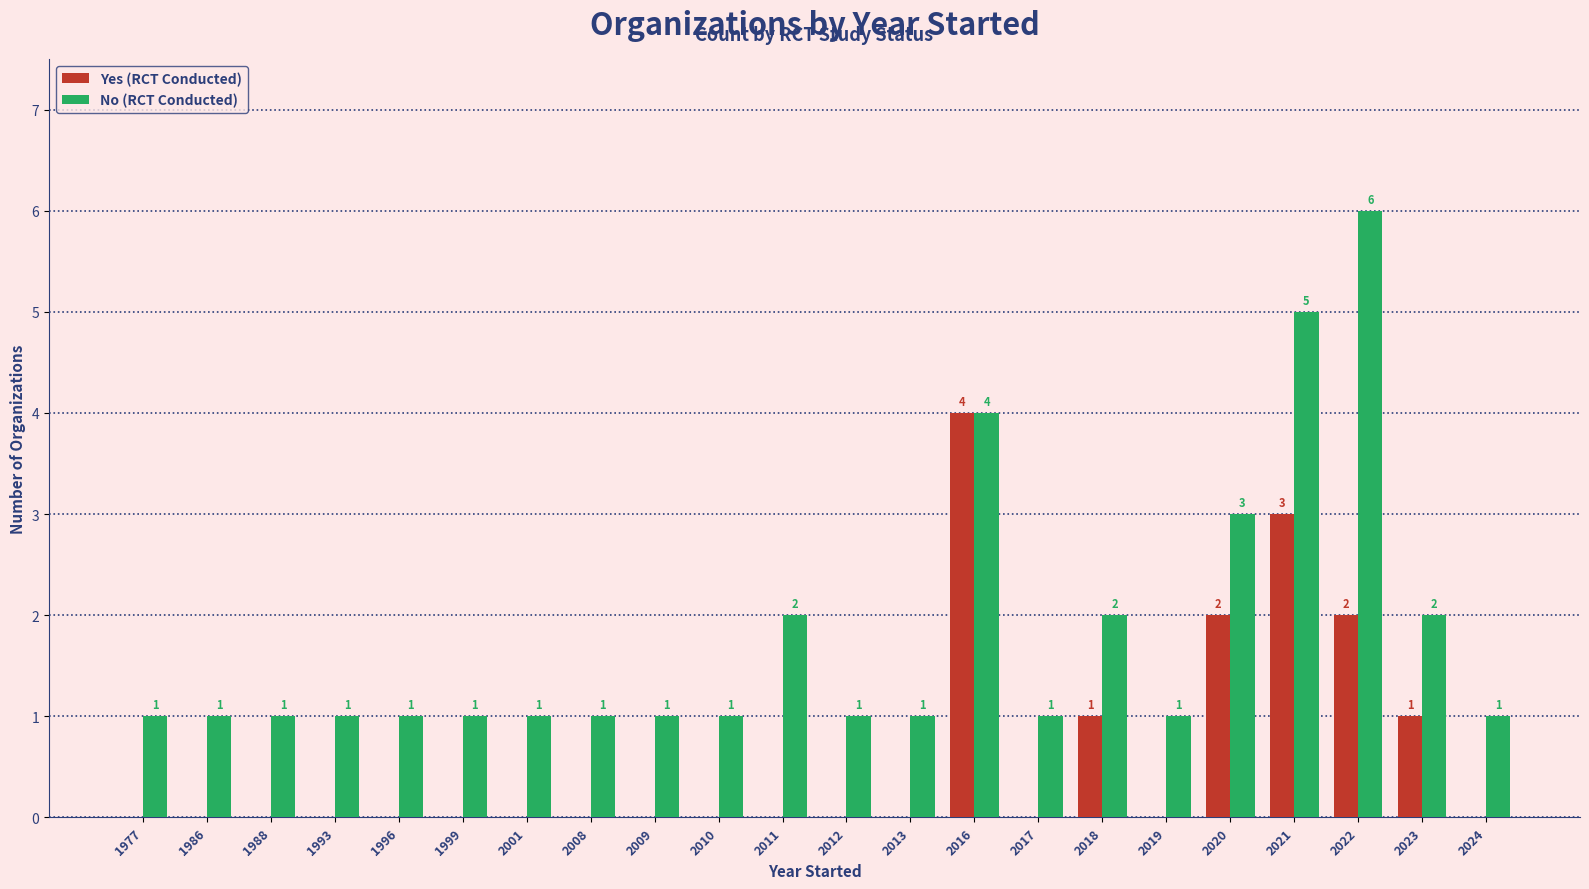

Which series has the largest total across all categories?

No (RCT Conducted)